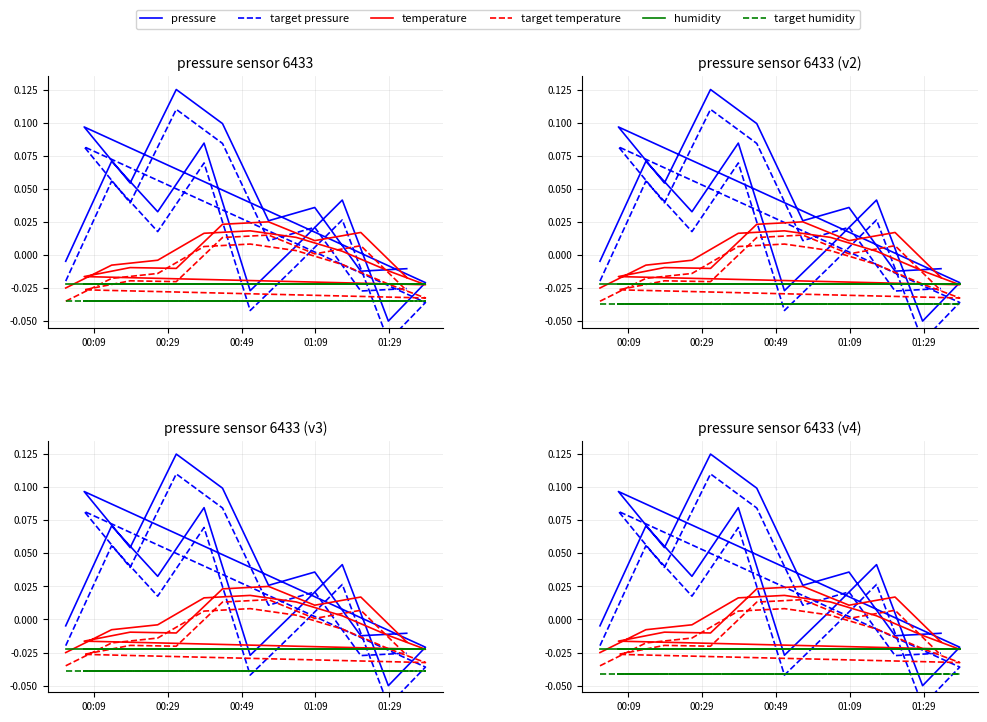

At which label does humidity reach its minimum?

00:09